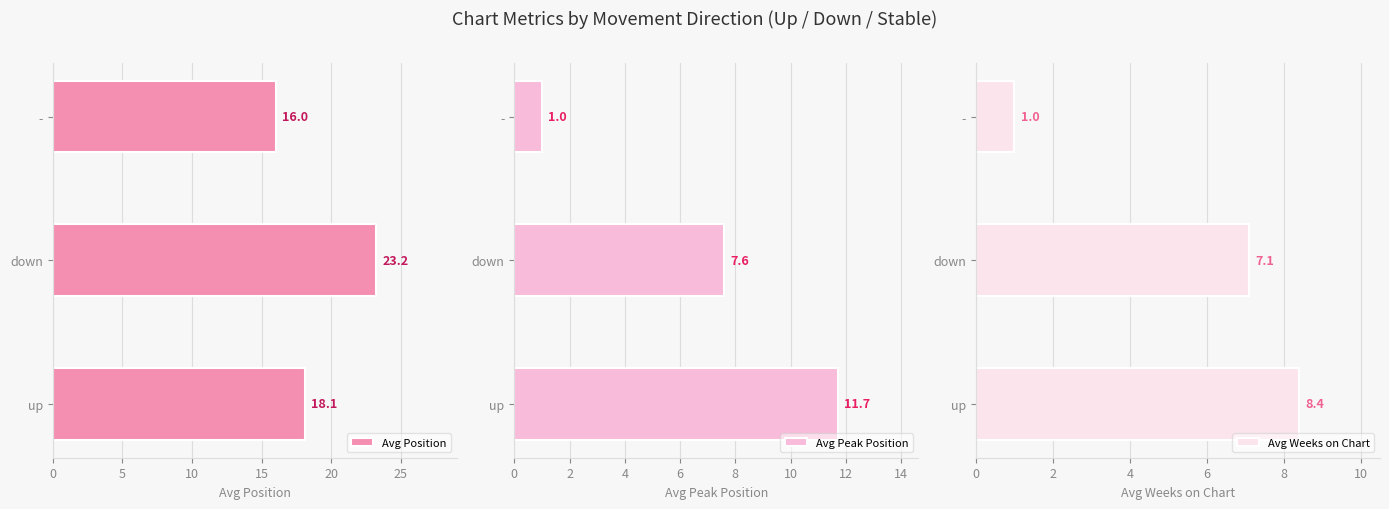

Rank the categories by Avg Position value from lowest to highest.

-, up, down